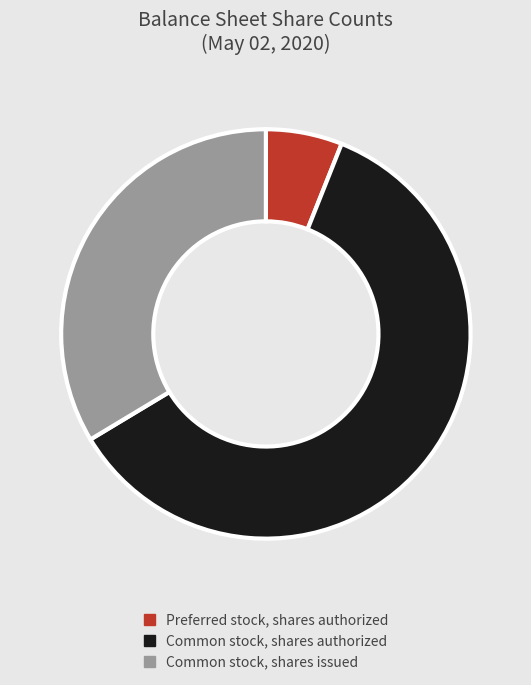

Is there any slice that represents more than half of the pie?

Yes